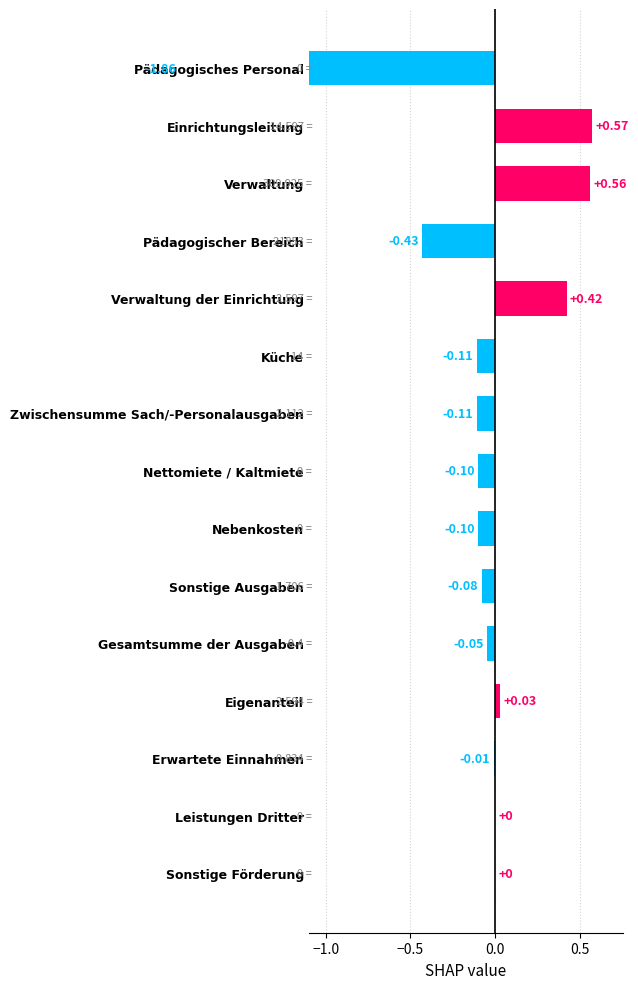

What is the value of the 2nd bar from the left?

0.6